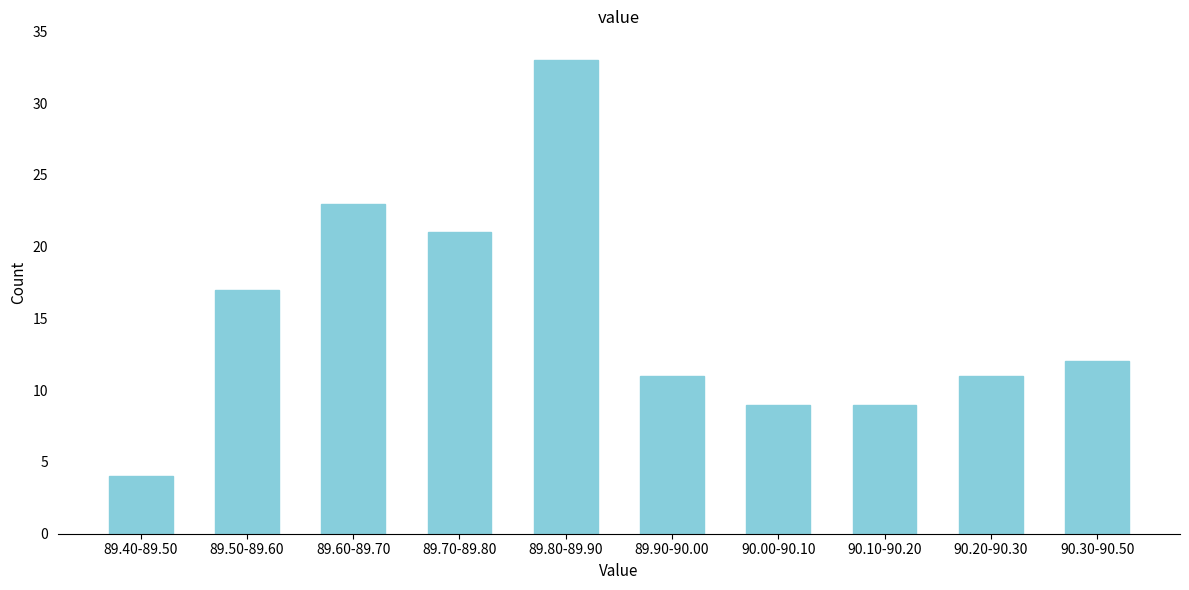

Reading left to right, what are all the values shown in this chart?

89.40-89.50=4	89.50-89.60=17	89.60-89.70=23	89.70-89.80=21	89.80-89.90=33	89.90-90.00=11	90.00-90.10=9	90.10-90.20=9	90.20-90.30=11	90.30-90.50=12